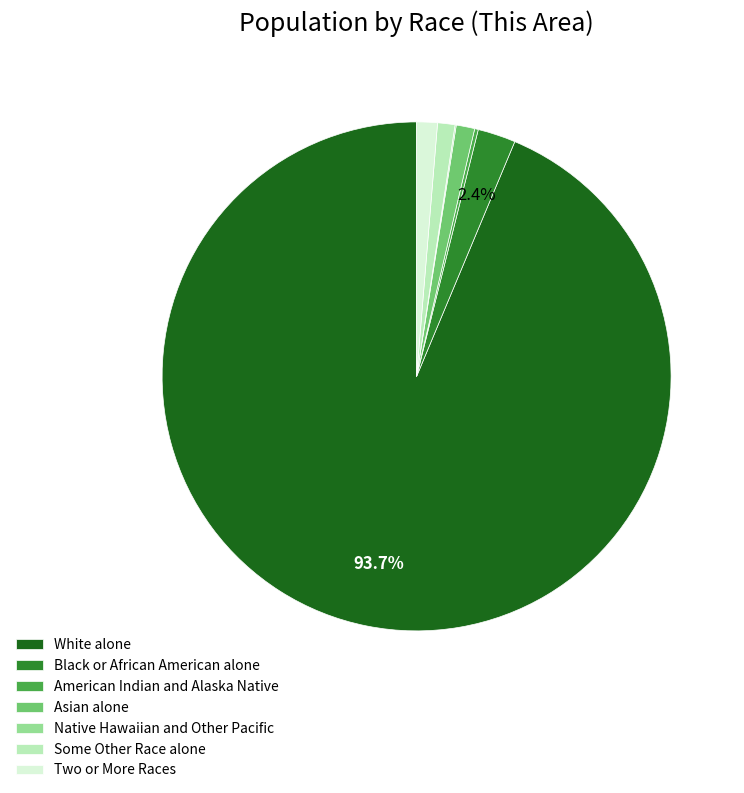

Is White alone the majority of the pie?

Yes